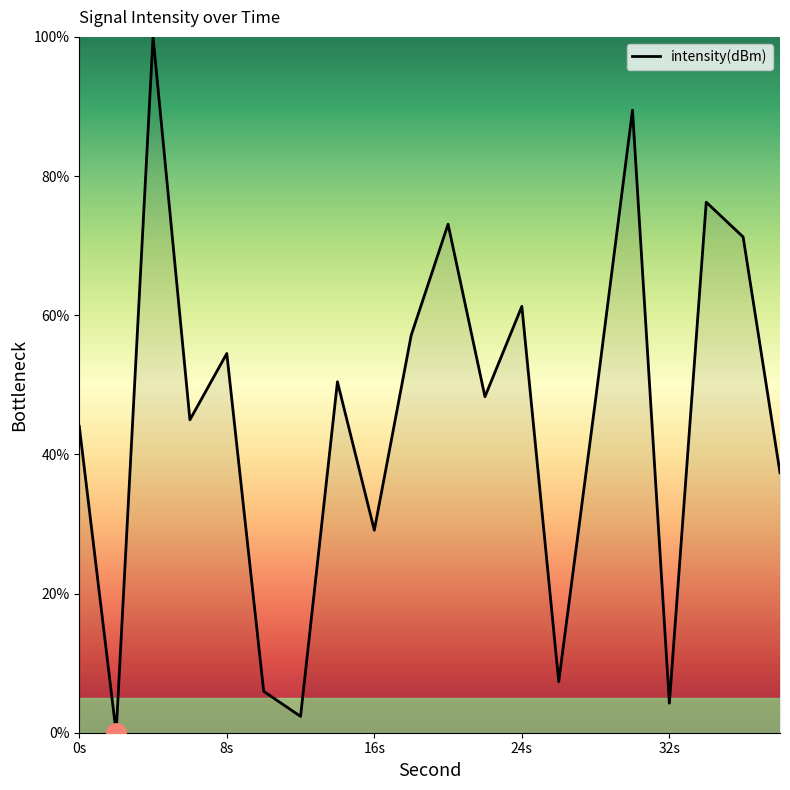

What is the difference between the maximum and minimum values?

100.0